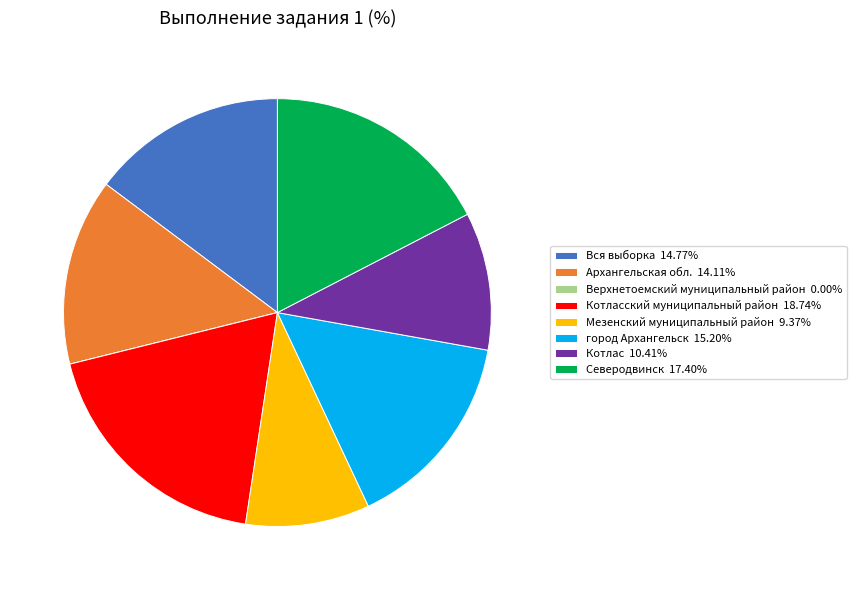

What is the ratio of the value at Вся выборка 14.77% to the value at Архангельская обл. 14.11%?

1.0